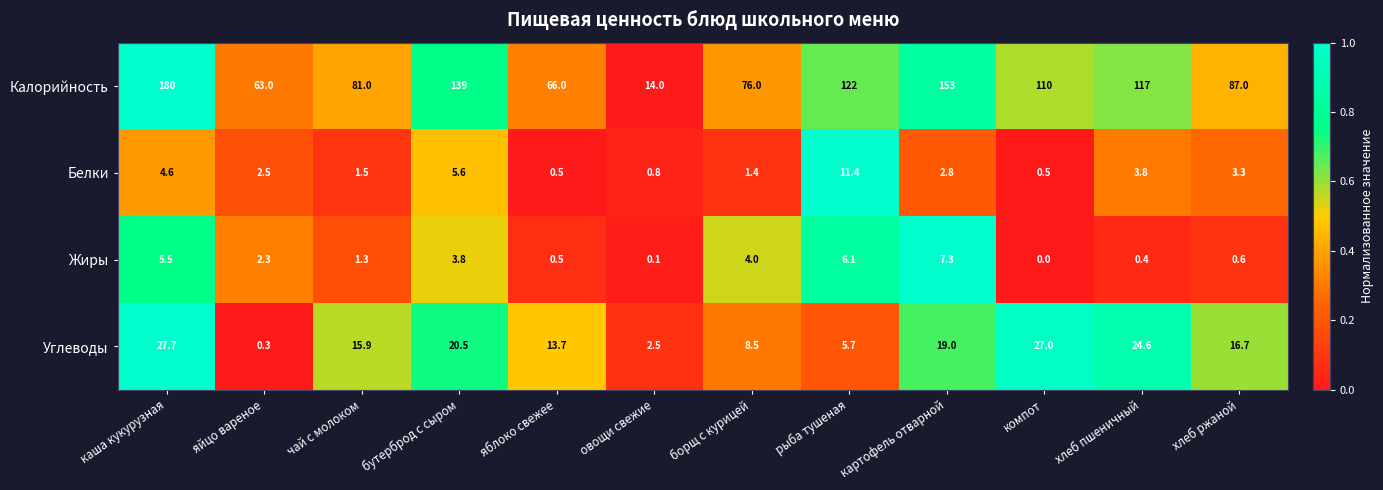

Which series changed the most between чай с молоком and борщ с курицей?

Углеводы